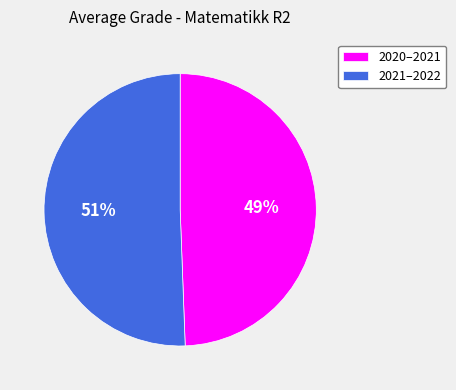

What is the majority slice?

2021–2022